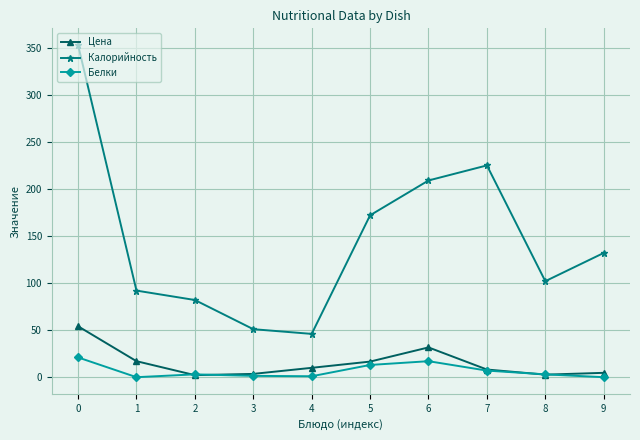

What is the greatest value displayed?

353.0